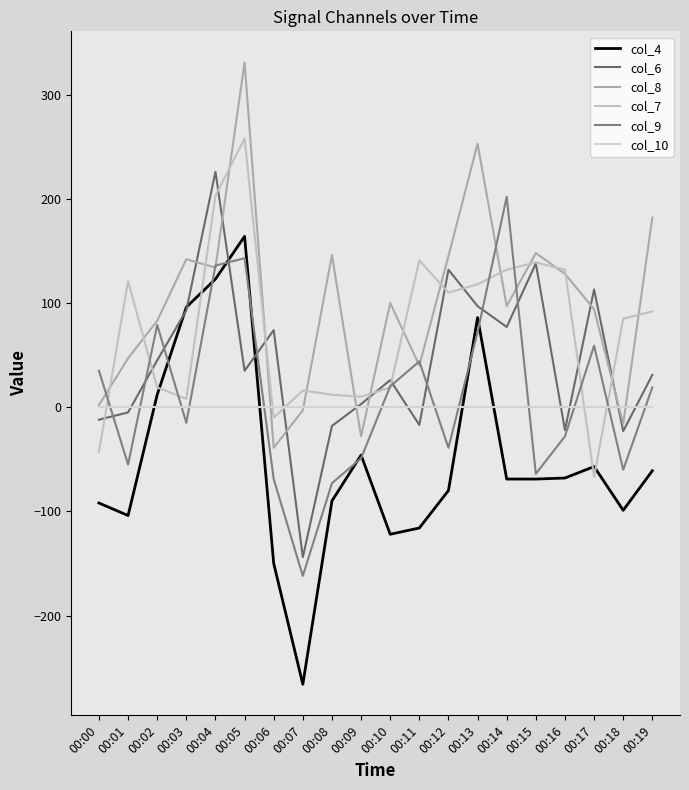

How many lines are shown in the chart?

6